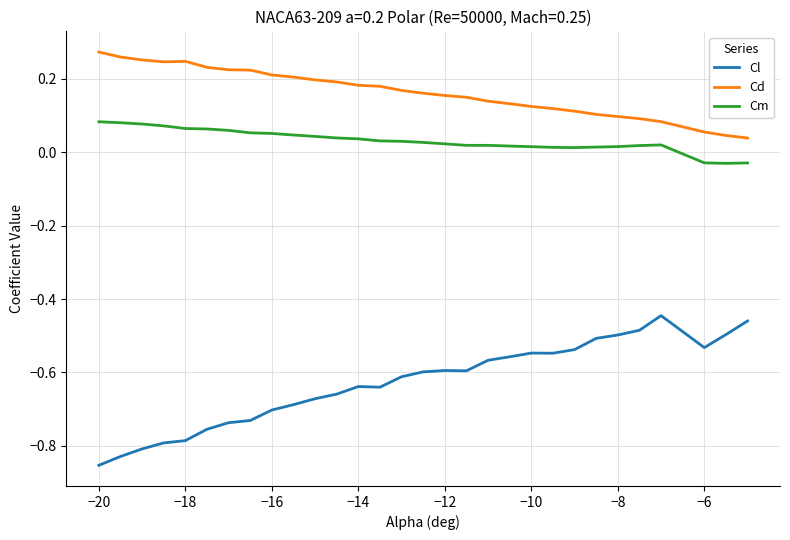

True or false: Cm and Cl cross at least once.

False